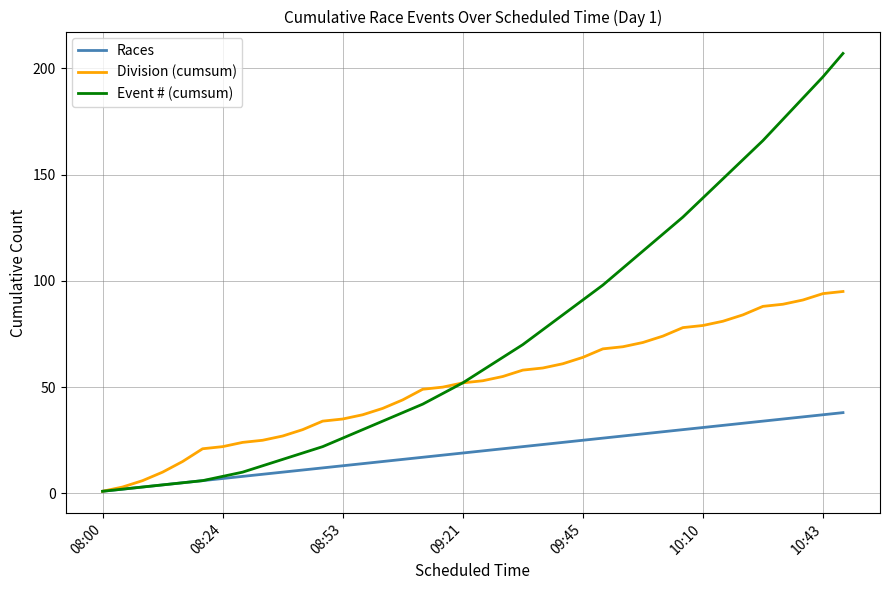

Which series has the largest total across all categories?

Event # (cumsum)